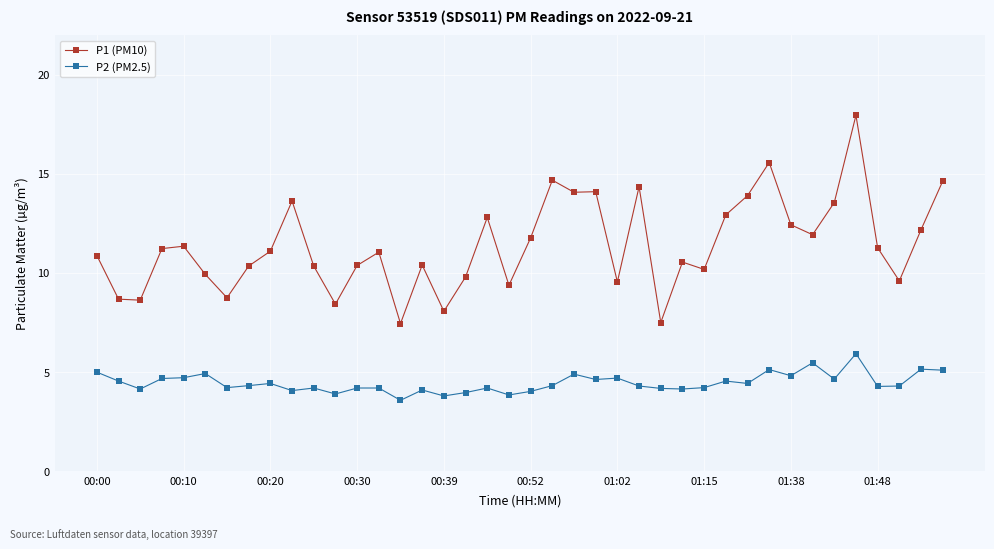

True or false: P1 (PM10) has more than 2 interior local peaks.

True